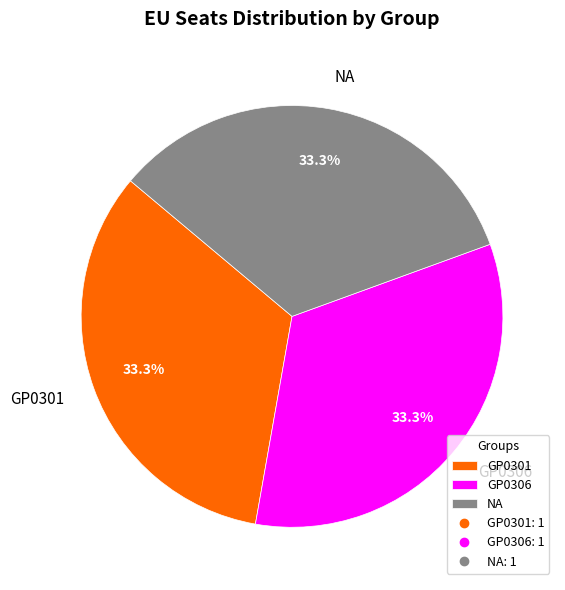

How many slices are in this pie chart?

3